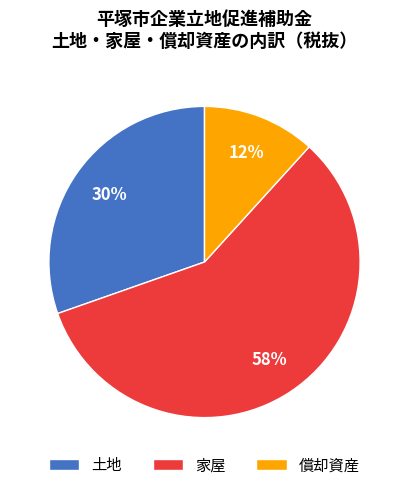

How many slices are in this pie chart?

3